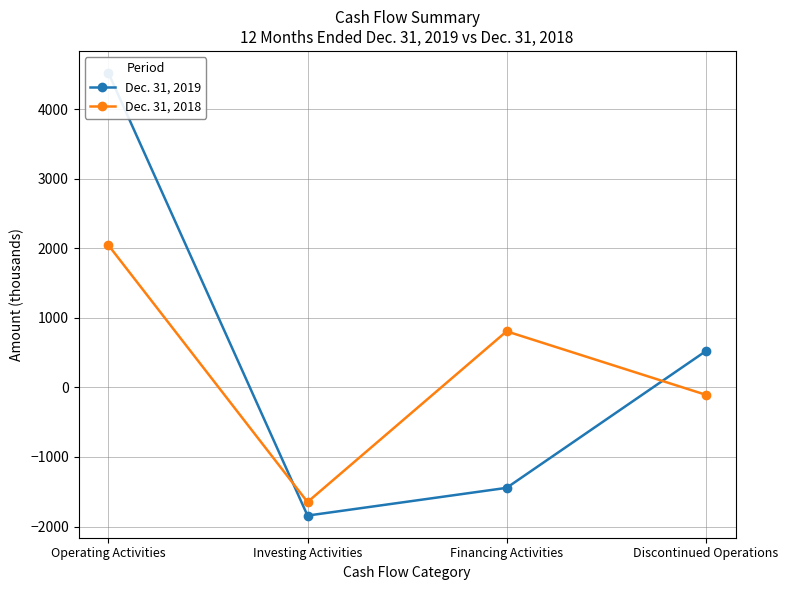

What position from the left is Financing Activities?

3